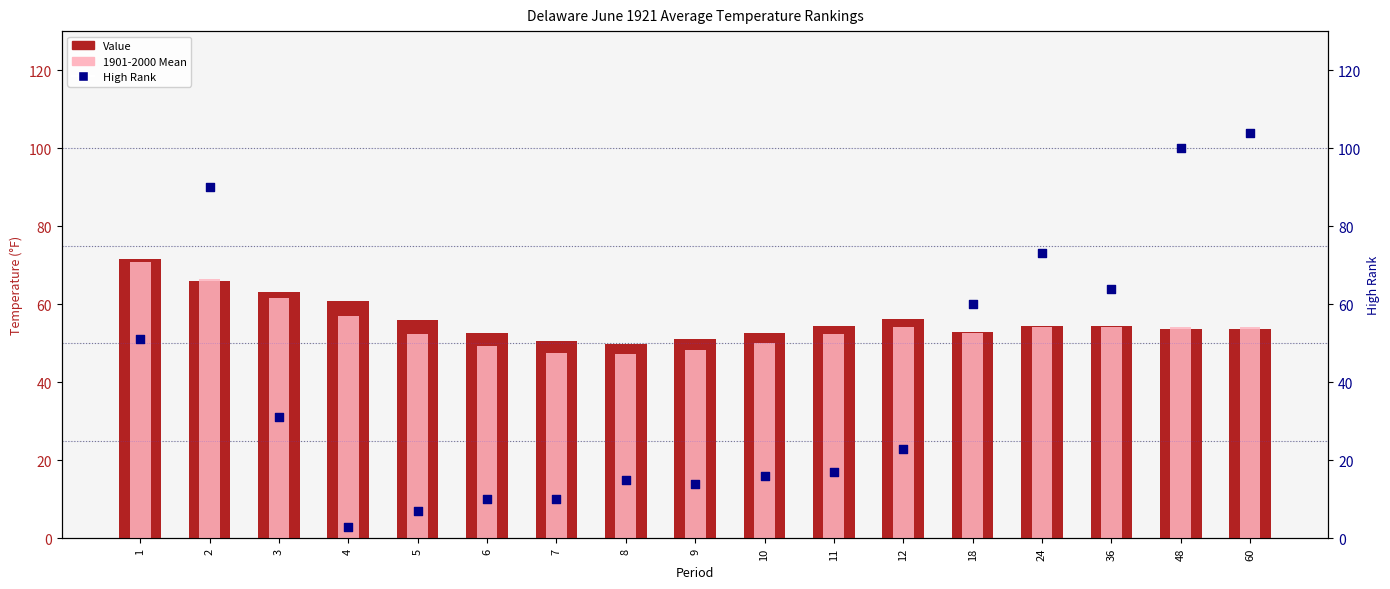

Which series has the widest spread of Y values?

High Rank (percentile)